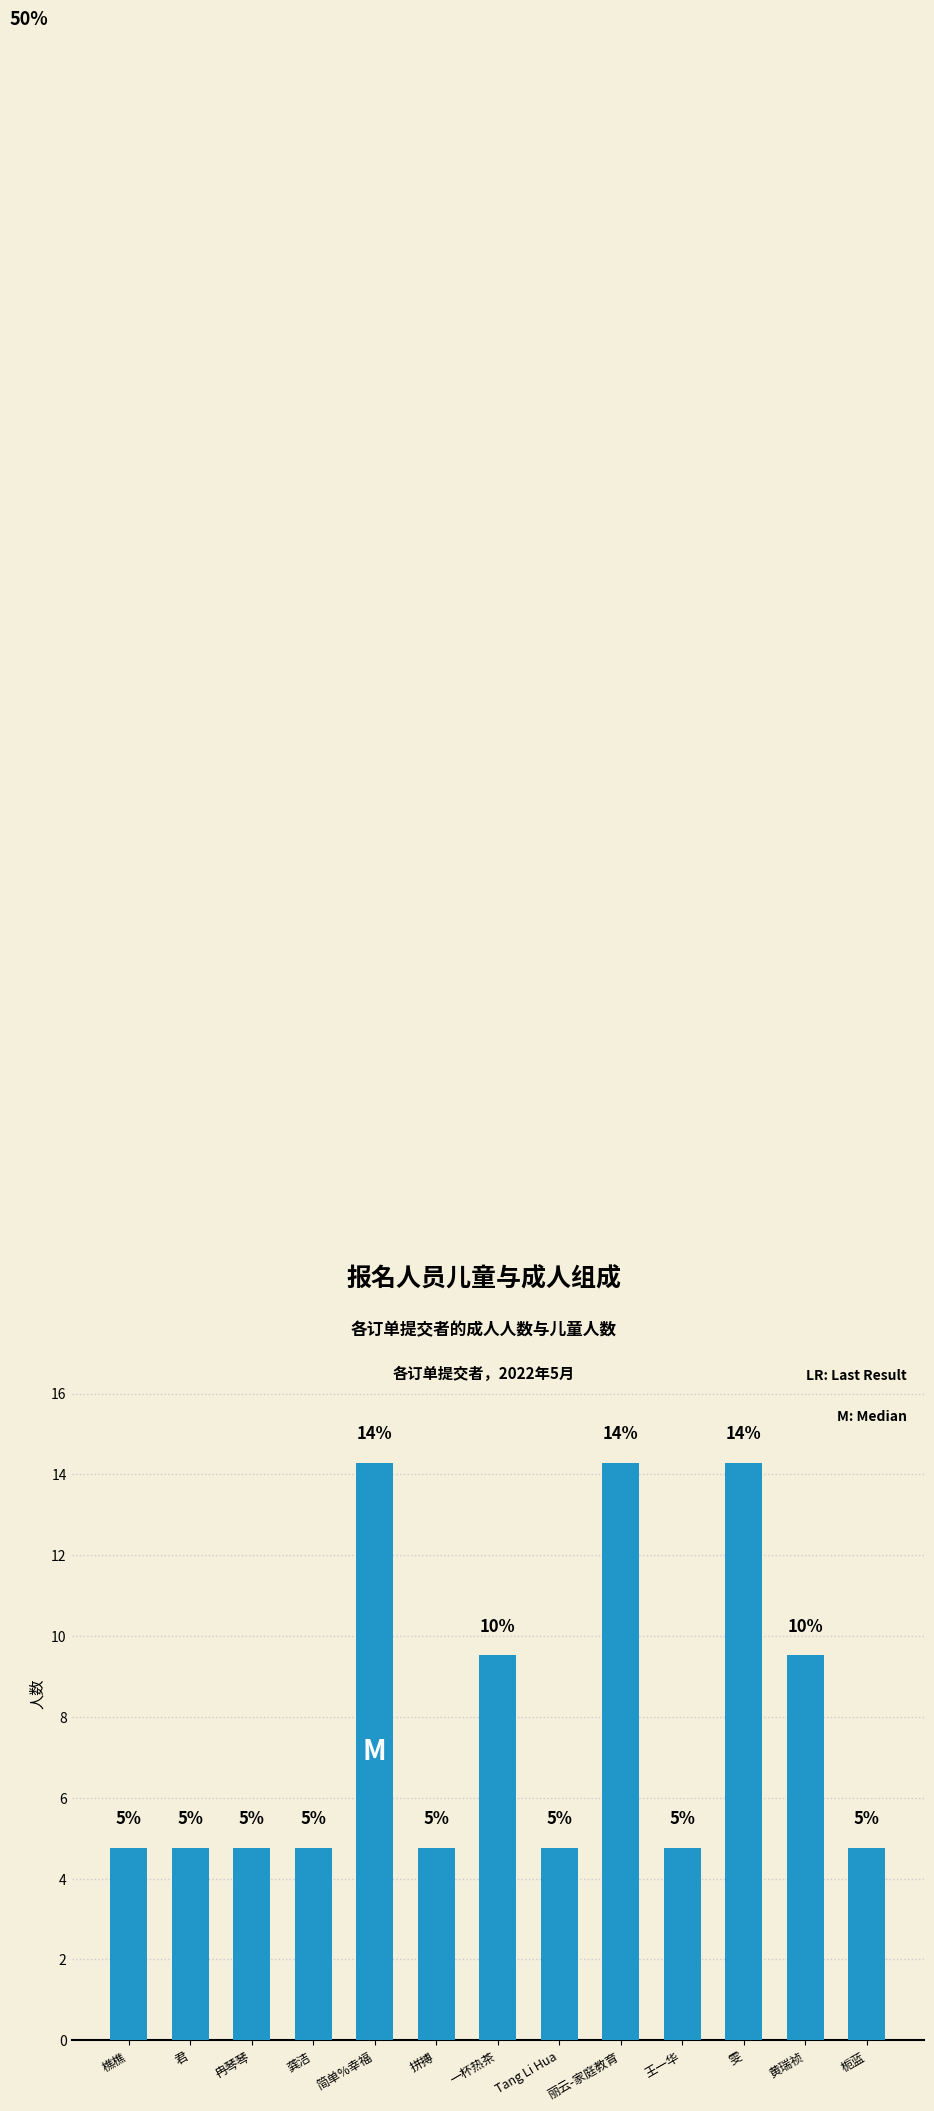

What is the sum of the values at 黄瑞祯 and 一杯热茶?

19.0